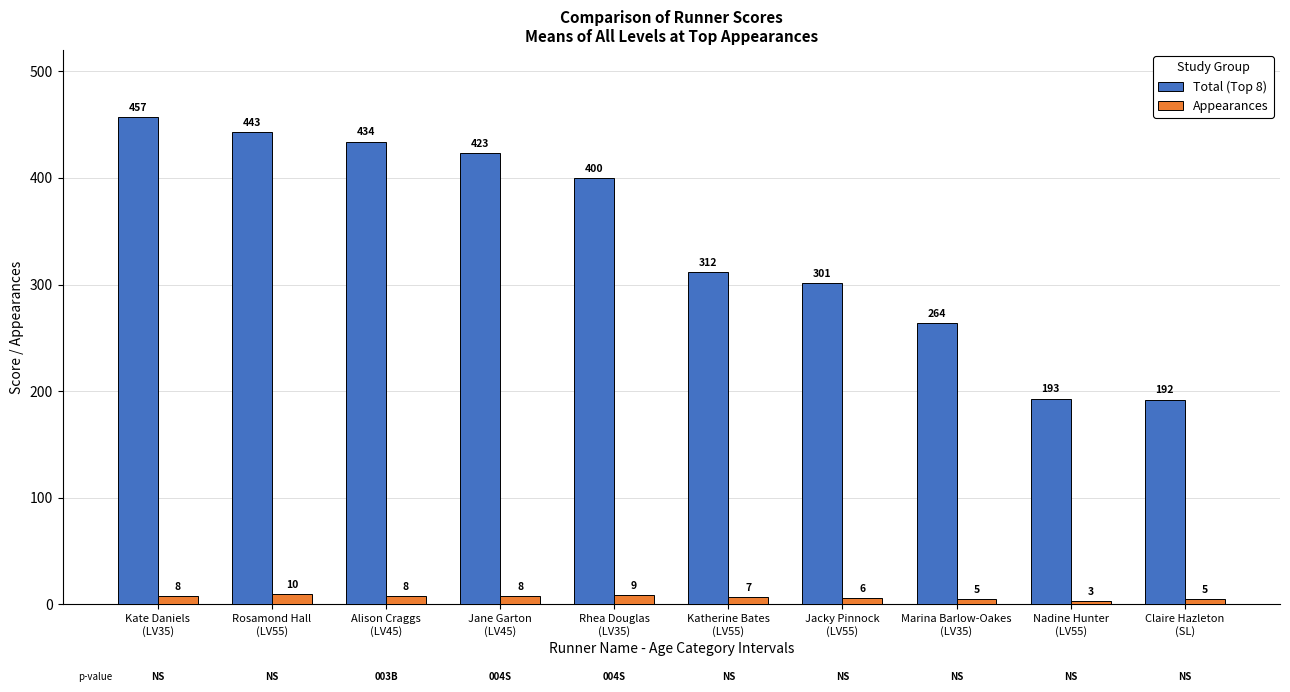

Which series has the widest spread of values?

Total (Top 8)